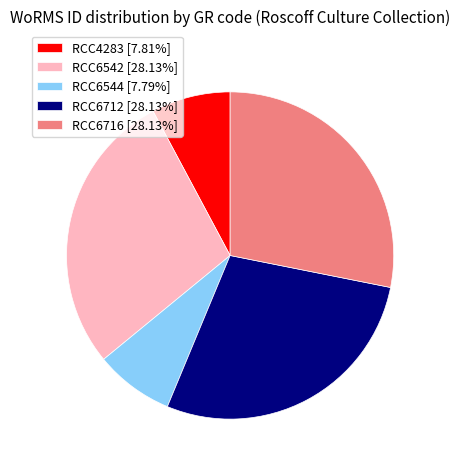

How many slices are in this pie chart?

5